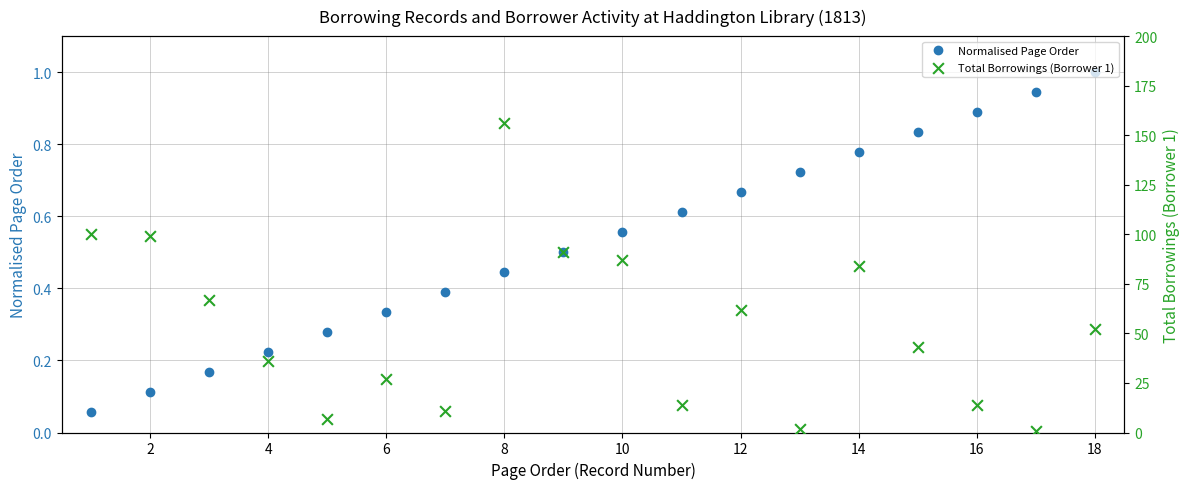

The Normalised Page Order series shows 0.6 at 6. True or false?

False